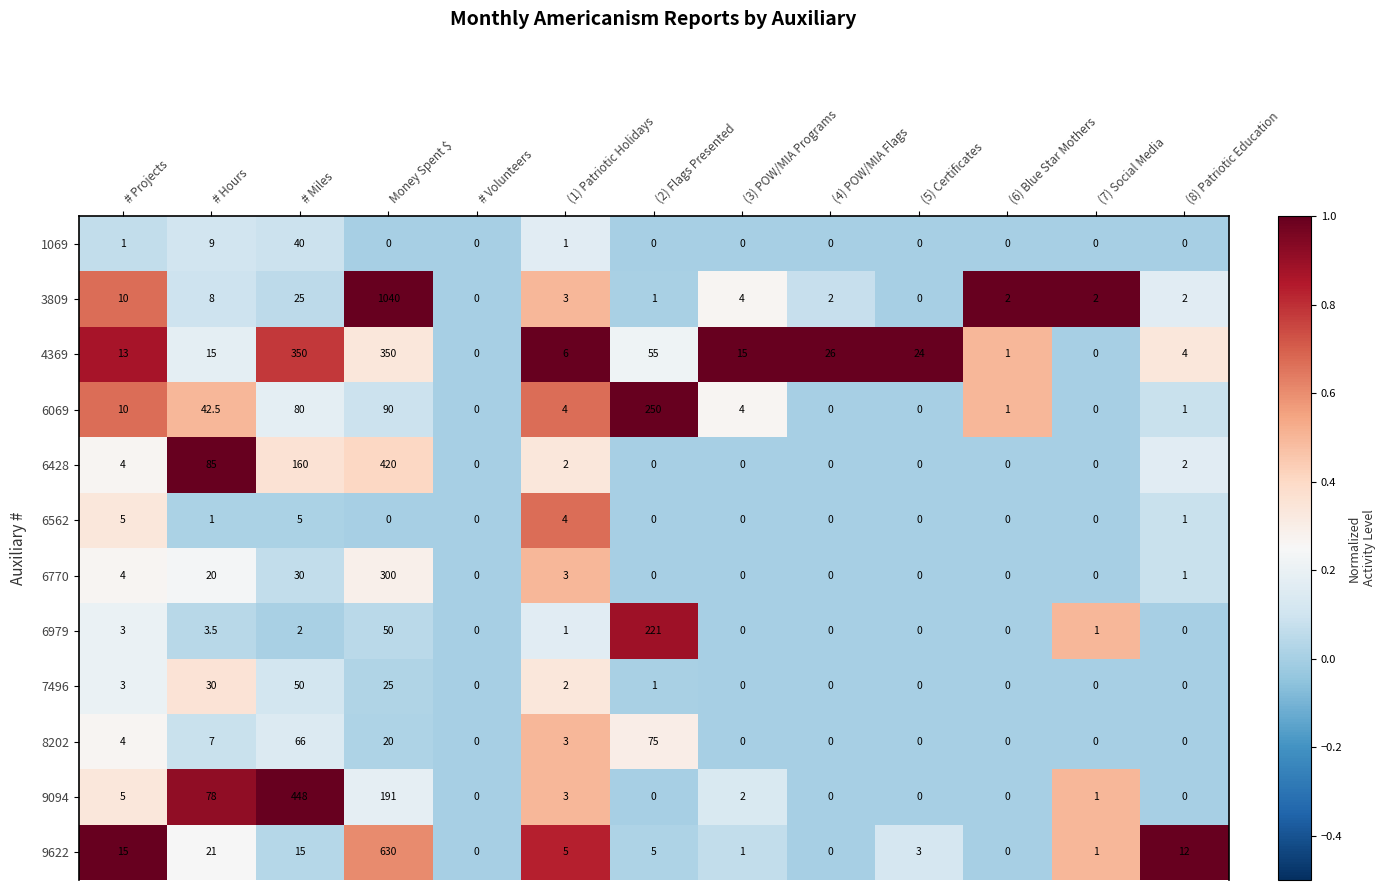

What value does the 6069 series have at # Projects?

10.0